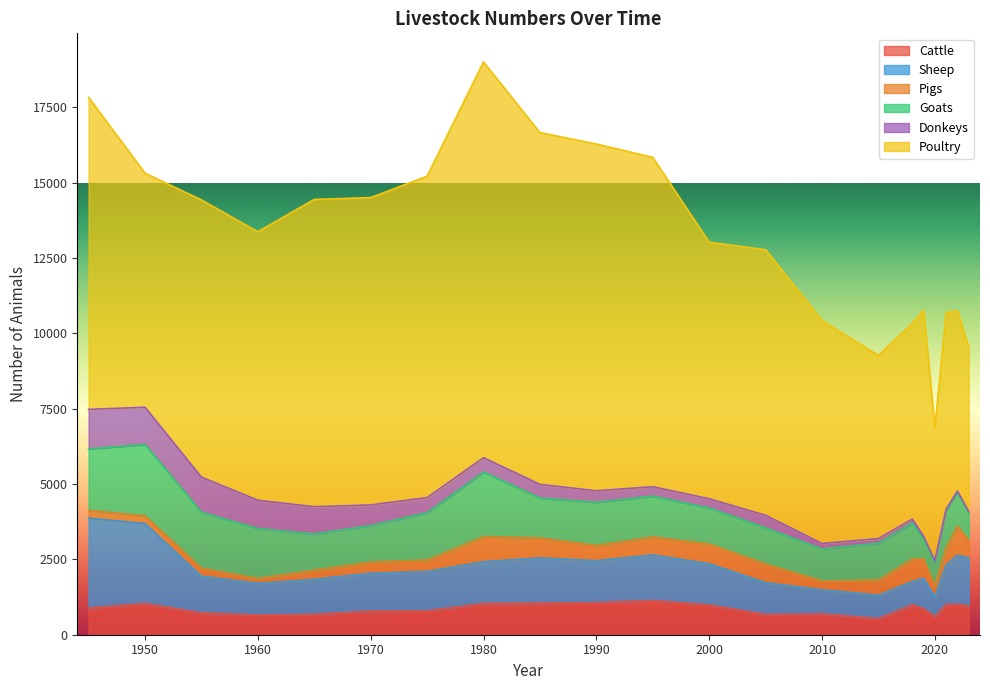

What is the difference between the maximum and minimum values in the Poultry series?

8713